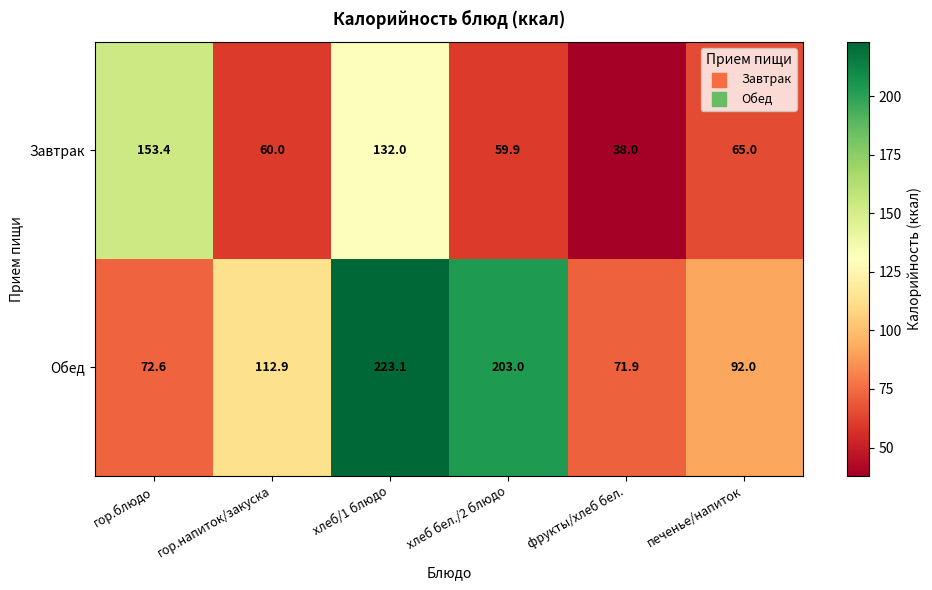

Which series has the largest total across all categories?

Обед